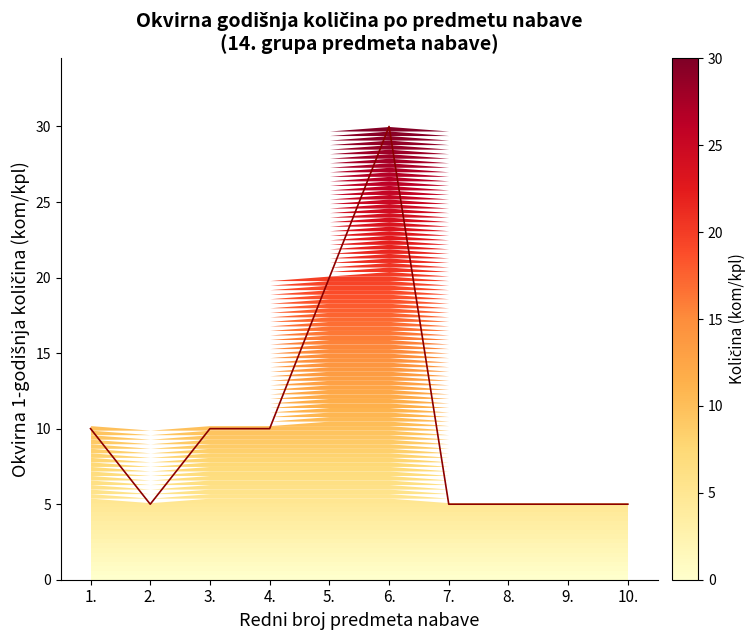

What position from the right is 4.?

7